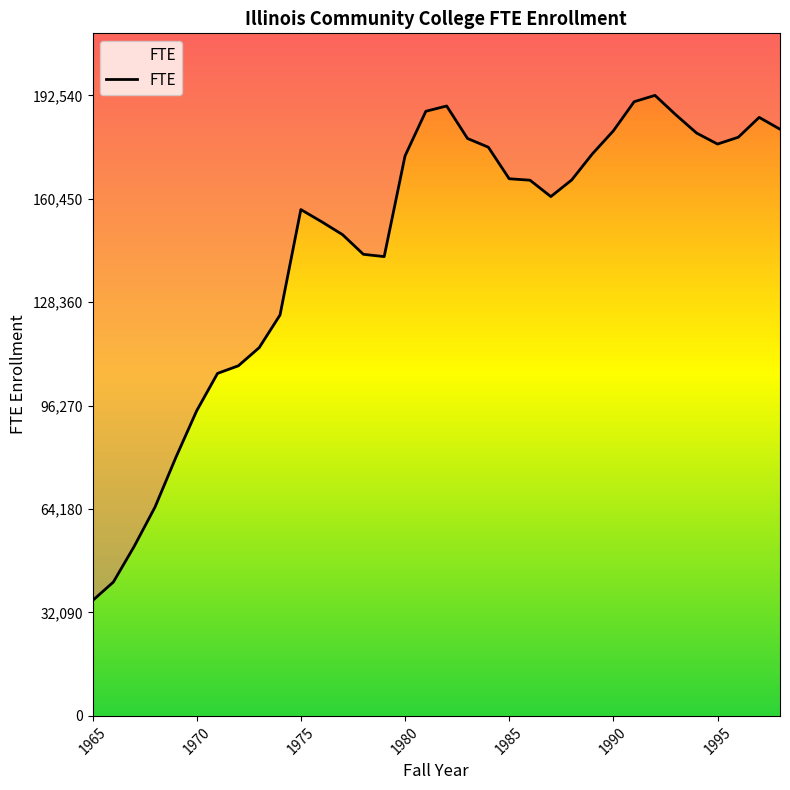

What is the sum of all values?

4966407